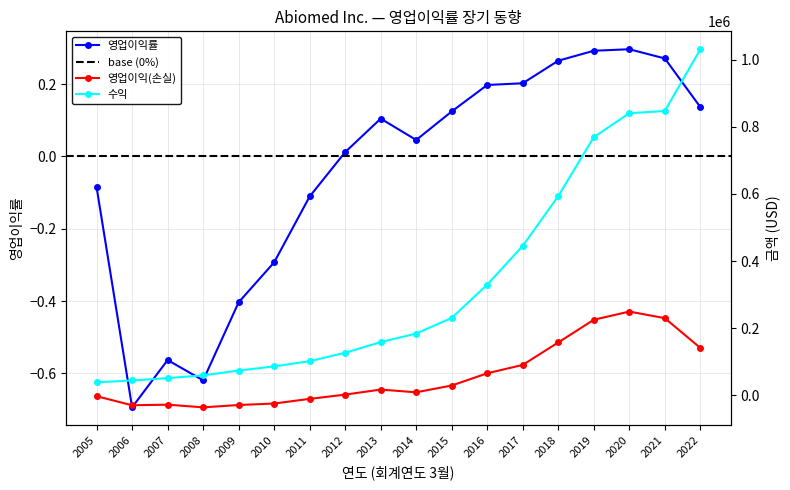

Does the chart have visible grid lines?

Yes